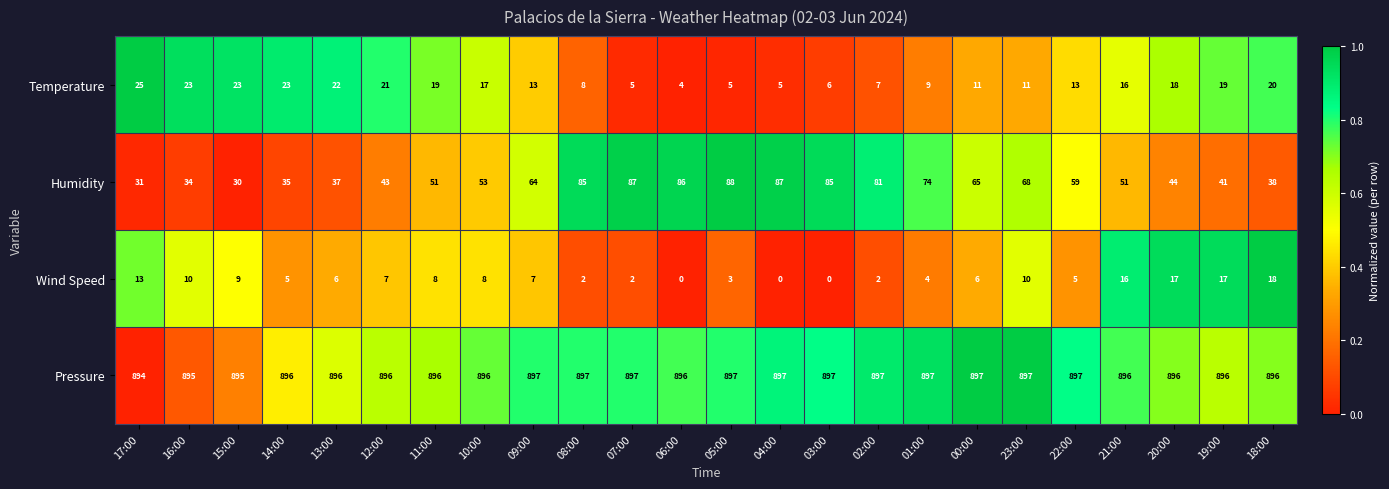

Which series changed the most between 10:00 and 19:00?

Humidity